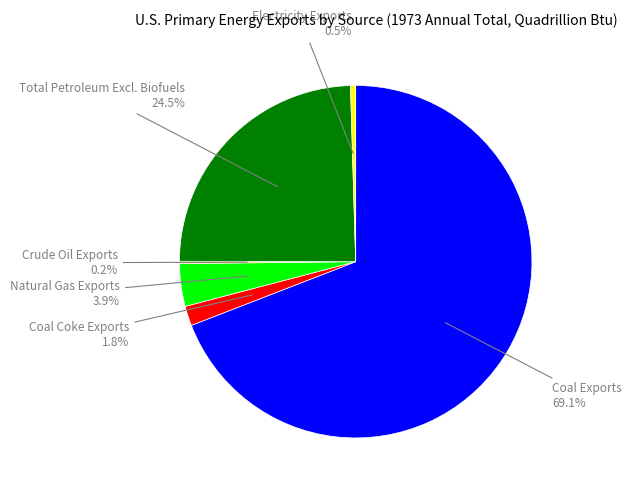

Is there any slice that represents more than half of the pie?

Yes